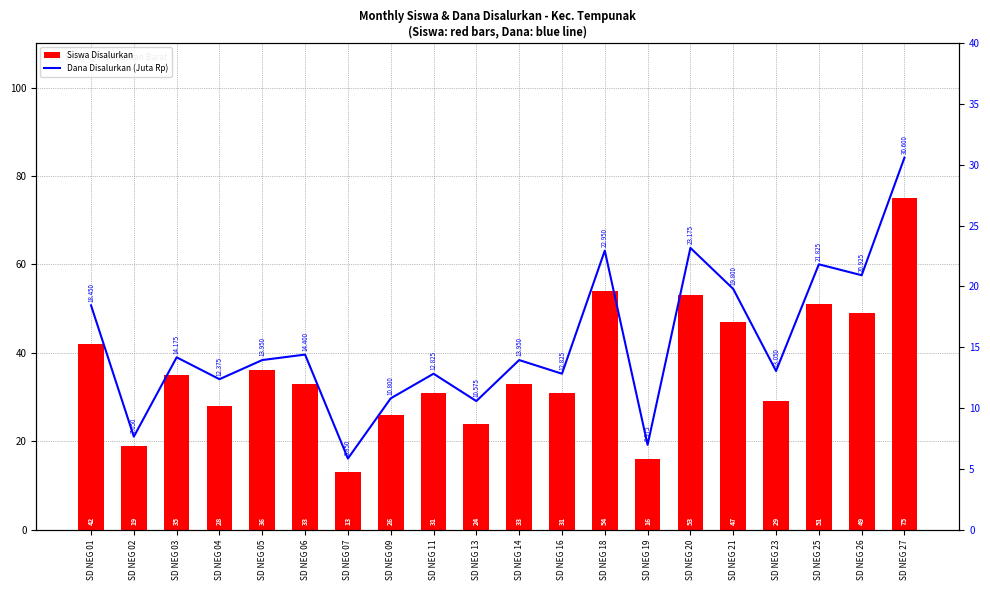

Reading right to left, list all the values displayed in this chart.

Siswa Disalurkan: SD NEG 27=75.0	SD NEG 26=49.0	SD NEG 25=51.0	SD NEG 23=29.0	SD NEG 21=47.0	SD NEG 20=53.0	SD NEG 19=16.0	SD NEG 18=54.0	SD NEG 16=31.0	SD NEG 14=33.0	SD NEG 13=24.0	SD NEG 11=31.0	SD NEG 09=26.0	SD NEG 07=13.0	SD NEG 06=33.0	SD NEG 05=36.0	SD NEG 04=28.0	SD NEG 03=35.0	SD NEG 02=19.0	SD NEG 01=42.0
Dana Disalurkan (Juta Rp): SD NEG 27=30.6	SD NEG 26=20.9	SD NEG 25=21.8	SD NEG 23=13.1	SD NEG 21=19.8	SD NEG 20=23.2	SD NEG 19=7.0	SD NEG 18=22.9	SD NEG 16=12.8	SD NEG 14=13.9	SD NEG 13=10.6	SD NEG 11=12.8	SD NEG 09=10.8	SD NEG 07=5.8	SD NEG 06=14.4	SD NEG 05=13.9	SD NEG 04=12.4	SD NEG 03=14.2	SD NEG 02=7.7	SD NEG 01=18.4